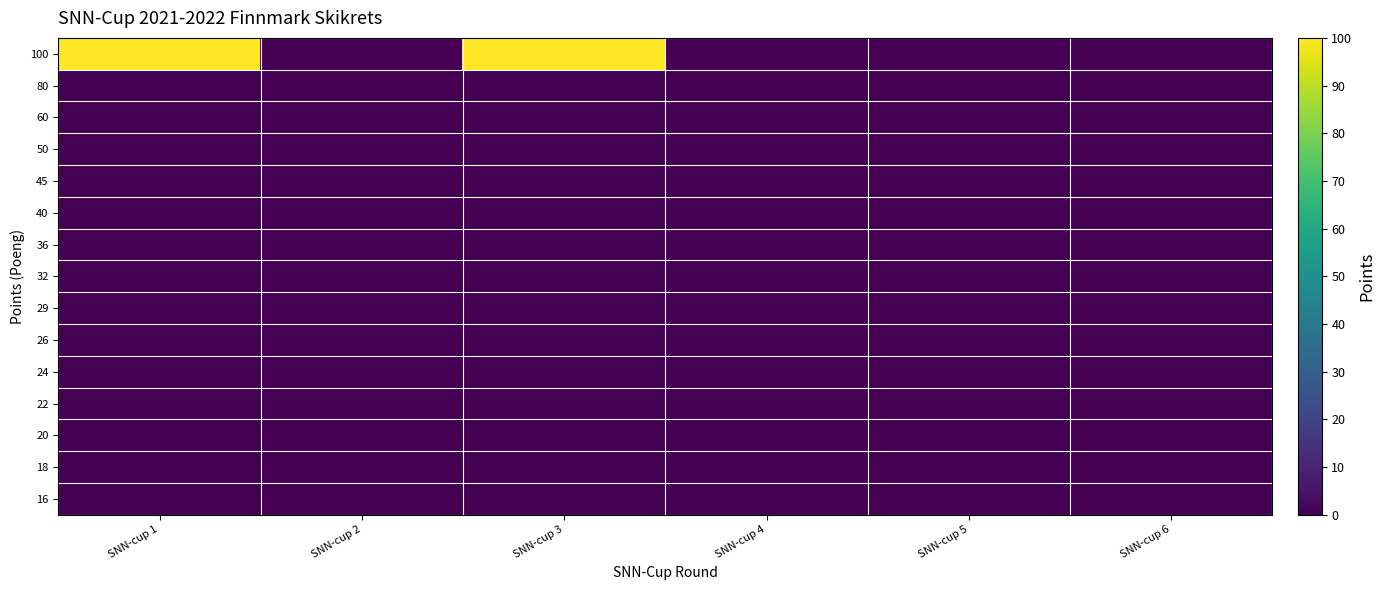

Reading left to right, what are all the values shown in this chart?

100: SNN-cup 1=100	SNN-cup 2=0	SNN-cup 3=100	SNN-cup 4=0	SNN-cup 5=0	SNN-cup 6=0
80: SNN-cup 1=0	SNN-cup 2=0	SNN-cup 3=0	SNN-cup 4=0	SNN-cup 5=0	SNN-cup 6=0
60: SNN-cup 1=0	SNN-cup 2=0	SNN-cup 3=0	SNN-cup 4=0	SNN-cup 5=0	SNN-cup 6=0
50: SNN-cup 1=0	SNN-cup 2=0	SNN-cup 3=0	SNN-cup 4=0	SNN-cup 5=0	SNN-cup 6=0
45: SNN-cup 1=0	SNN-cup 2=0	SNN-cup 3=0	SNN-cup 4=0	SNN-cup 5=0	SNN-cup 6=0
40: SNN-cup 1=0	SNN-cup 2=0	SNN-cup 3=0	SNN-cup 4=0	SNN-cup 5=0	SNN-cup 6=0
36: SNN-cup 1=0	SNN-cup 2=0	SNN-cup 3=0	SNN-cup 4=0	SNN-cup 5=0	SNN-cup 6=0
32: SNN-cup 1=0	SNN-cup 2=0	SNN-cup 3=0	SNN-cup 4=0	SNN-cup 5=0	SNN-cup 6=0
29: SNN-cup 1=0	SNN-cup 2=0	SNN-cup 3=0	SNN-cup 4=0	SNN-cup 5=0	SNN-cup 6=0
26: SNN-cup 1=0	SNN-cup 2=0	SNN-cup 3=0	SNN-cup 4=0	SNN-cup 5=0	SNN-cup 6=0
24: SNN-cup 1=0	SNN-cup 2=0	SNN-cup 3=0	SNN-cup 4=0	SNN-cup 5=0	SNN-cup 6=0
22: SNN-cup 1=0	SNN-cup 2=0	SNN-cup 3=0	SNN-cup 4=0	SNN-cup 5=0	SNN-cup 6=0
20: SNN-cup 1=0	SNN-cup 2=0	SNN-cup 3=0	SNN-cup 4=0	SNN-cup 5=0	SNN-cup 6=0
18: SNN-cup 1=0	SNN-cup 2=0	SNN-cup 3=0	SNN-cup 4=0	SNN-cup 5=0	SNN-cup 6=0
16: SNN-cup 1=0	SNN-cup 2=0	SNN-cup 3=0	SNN-cup 4=0	SNN-cup 5=0	SNN-cup 6=0